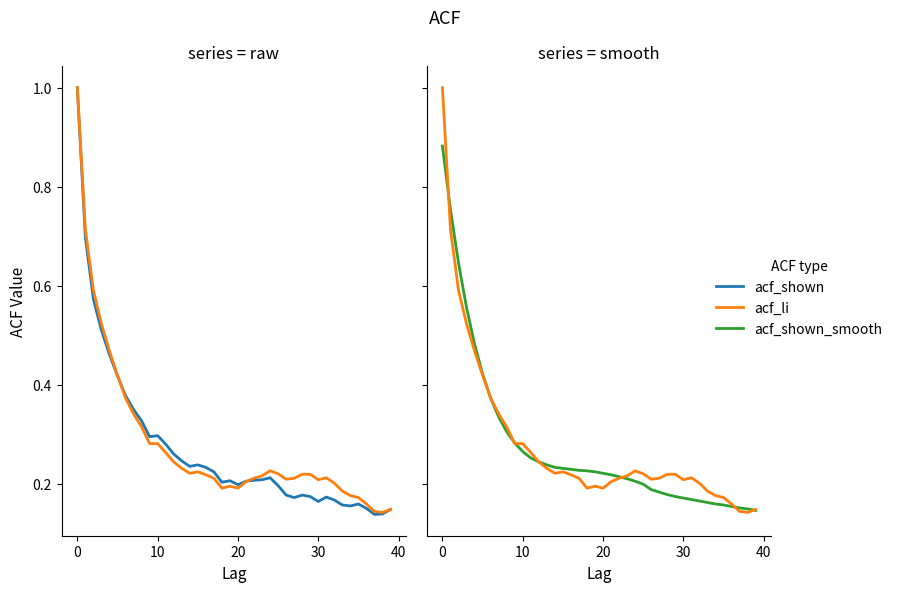

Which series has the largest range (max minus min)?

acf_shown